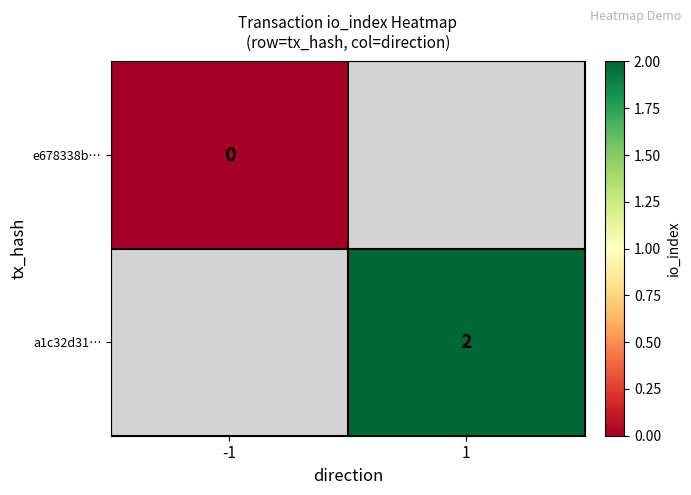

The a1c32d31… series shows 2 at 1. True or false?

True